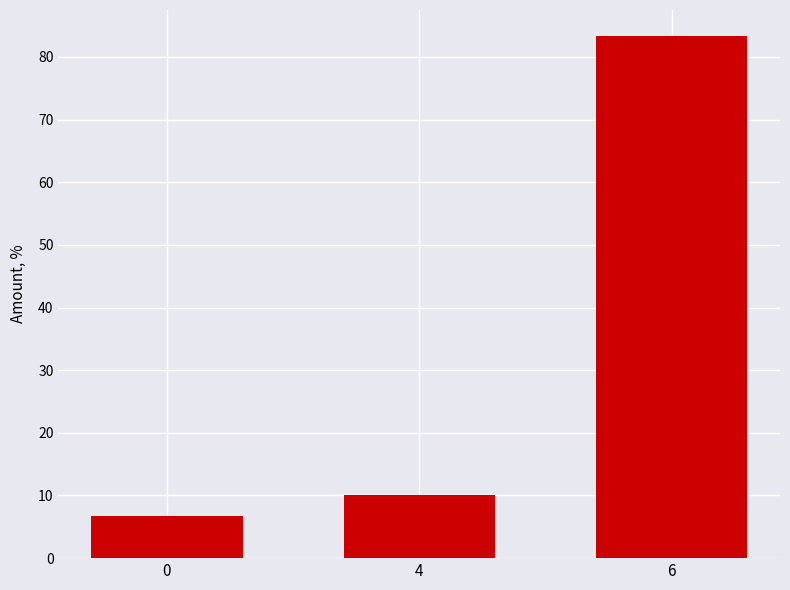

Reading right to left, extract all data points from this chart.

83.3	10.0	6.7